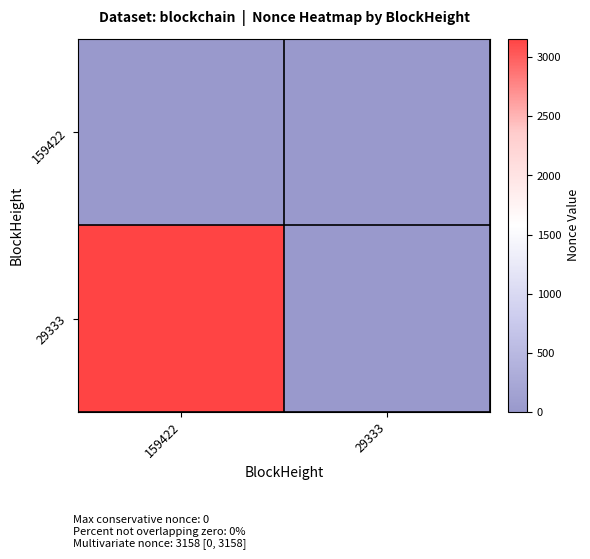

Rank the series by their maximum value, from highest to lowest.

29333, 159422